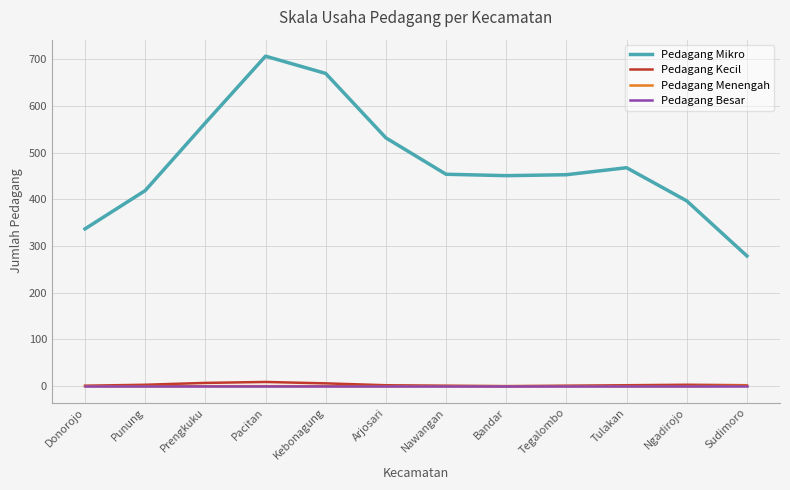

What is the greatest value displayed?

707